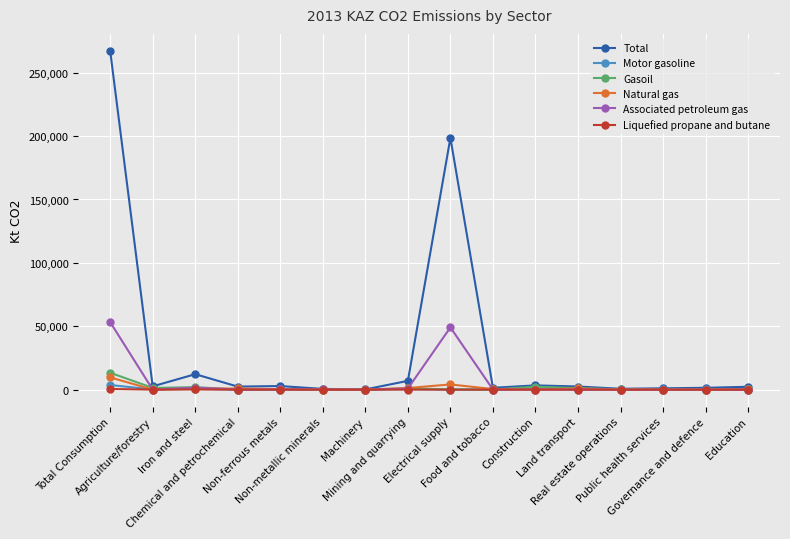

True or false: Natural gas has a value of 241.5 at Education.

True